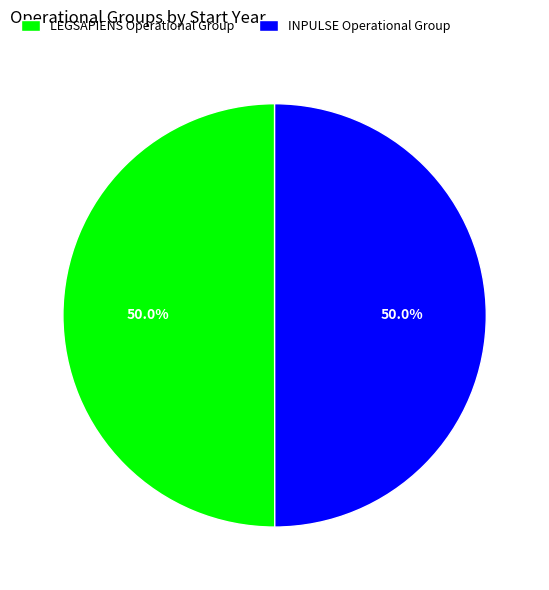

Is it true that LEGSAPIENS Operational Group is 50% of the pie?

True